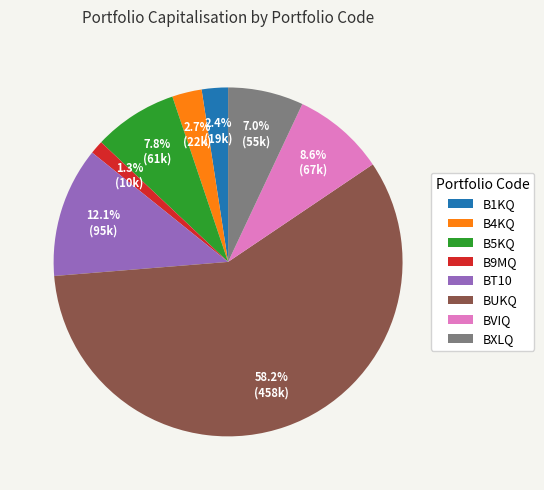

To the nearest percent, what is the difference between the B4KQ and BUKQ slice percentages?

55%